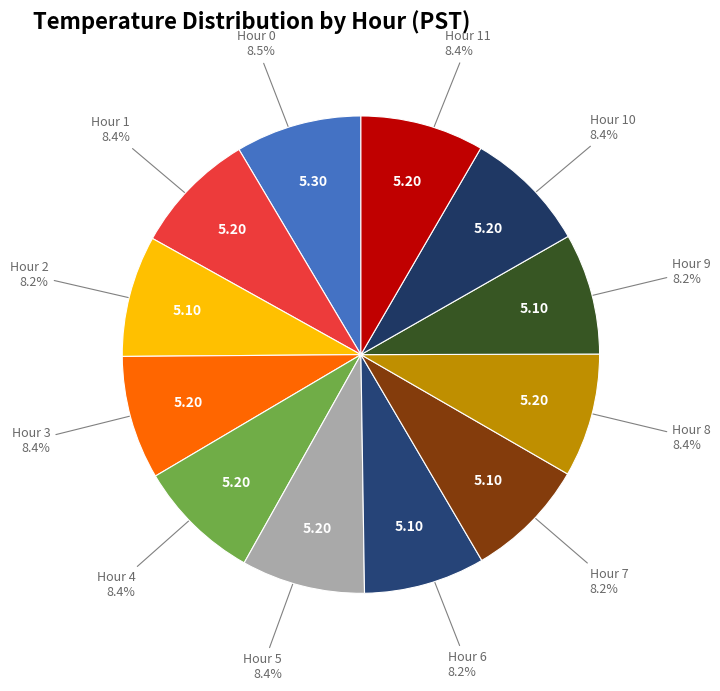

How many segments does this pie chart have?

12